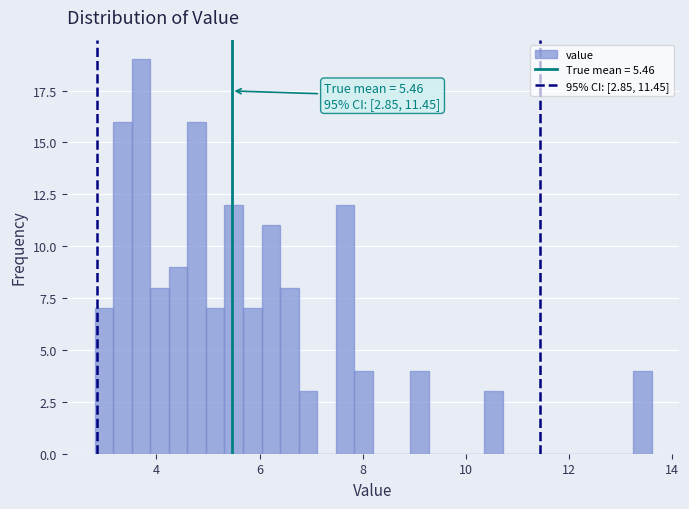

Read against the x-axis, roughly where is the centre of the tallest bar?

3.8